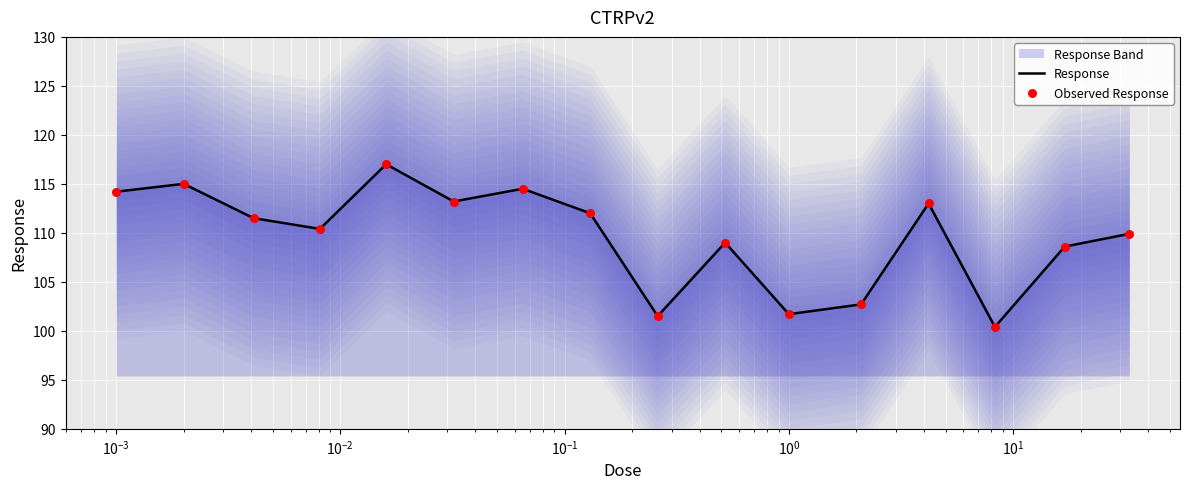

Which series has the largest total across all categories?

Response